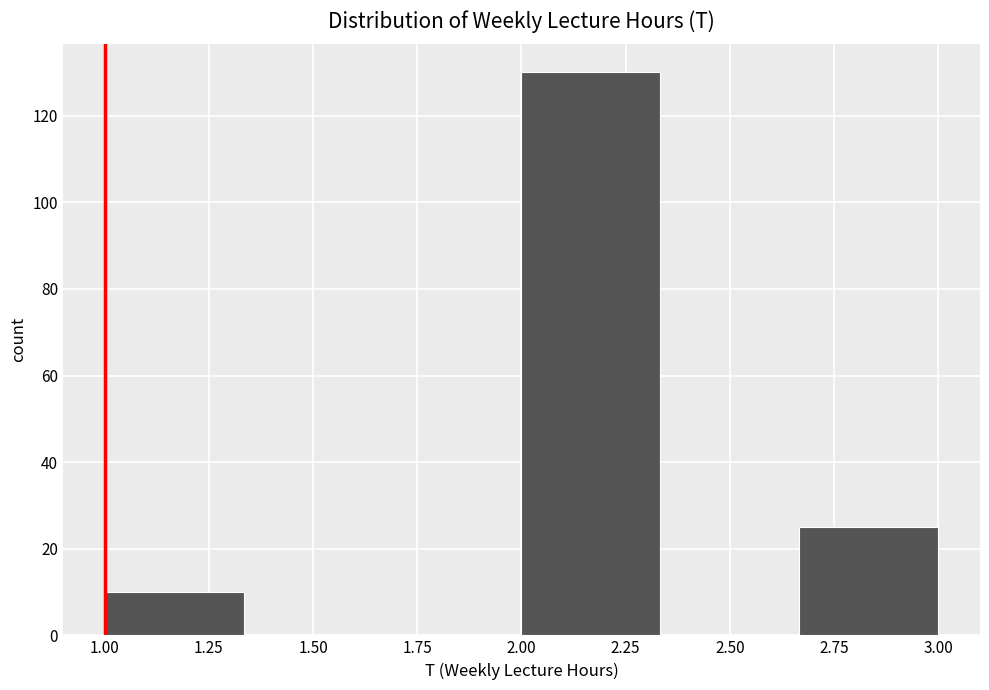

Which range on the x-axis has the tallest bar?

2.00 to 2.35